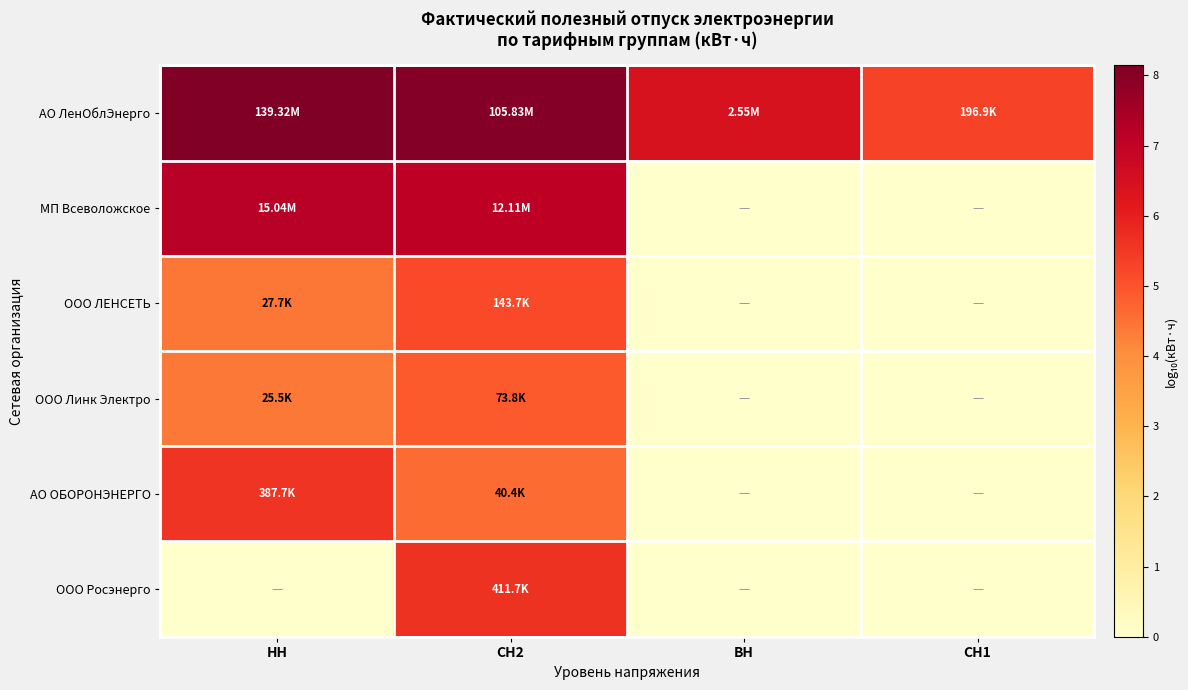

Reading left to right, list all the values displayed in this chart.

АО ЛенОблЭнерго: НН=8.1	СН2=8.0	ВН=6.4	СН1=5.3
МП Всеволожское: НН=7.2	СН2=7.1	ВН=0.0	СН1=0.0
ООО ЛЕНСЕТЬ: НН=4.4	СН2=5.2	ВН=0.0	СН1=0.0
ООО Линк Электро: НН=4.4	СН2=4.9	ВН=0.0	СН1=0.0
АО ОБОРОНЭНЕРГО: НН=5.6	СН2=4.6	ВН=0.0	СН1=0.0
ООО Росэнерго: НН=0.0	СН2=5.6	ВН=0.0	СН1=0.0